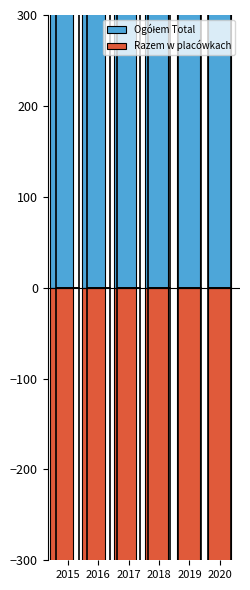

Which series has the widest spread of values?

Razem w placówkach